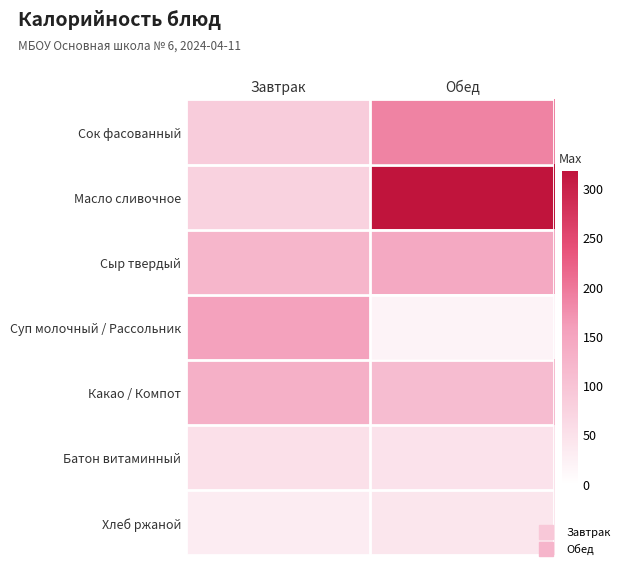

Reading left to right, transcribe all the data shown in this chart.

Сок фасованный: Завтрак=85.0	Обед=188.7
Масло сливочное: Завтрак=75.0	Обед=318.0
Сыр твердый: Завтрак=122.5	Обед=143.0
Суп молочный / Рассольник: Завтрак=155.0	Обед=19.0
Какао / Компот: Завтрак=132.0	Обед=113.0
Батон витаминный: Завтрак=53.2	Обед=47.6
Хлеб ржаной: Завтрак=31.5	Обед=42.0